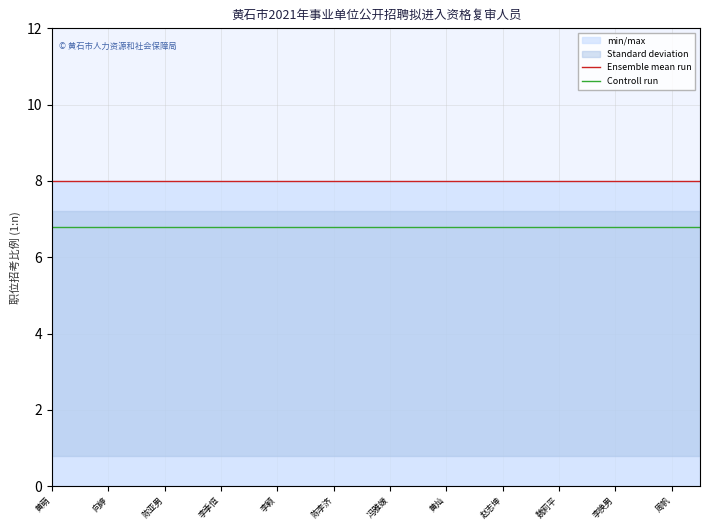

True or false: Ensemble mean run and Controll run cross at least once.

False